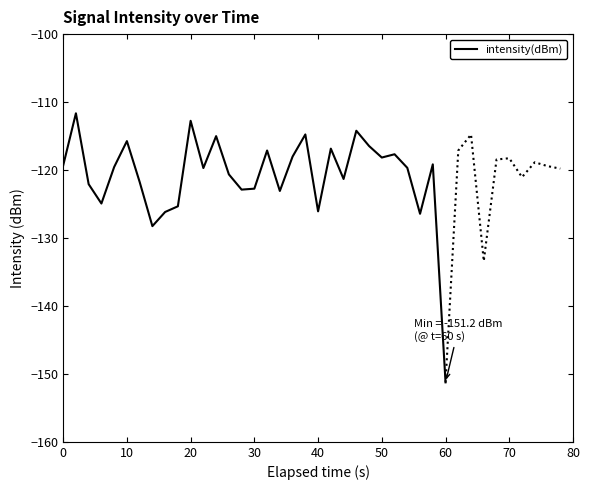

The intensity(dBm) series shows -118.2 at 50. True or false?

True